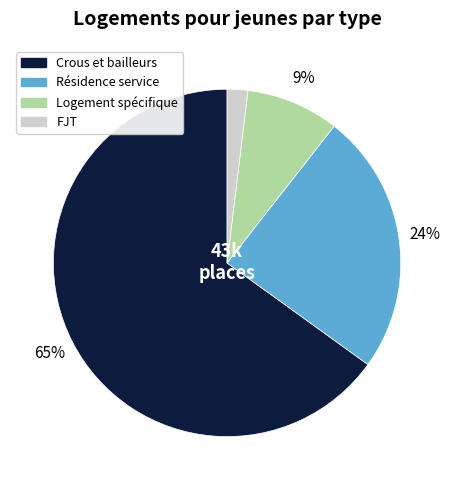

To the nearest percent, what is the difference between the largest and smallest slice percentages?

63%